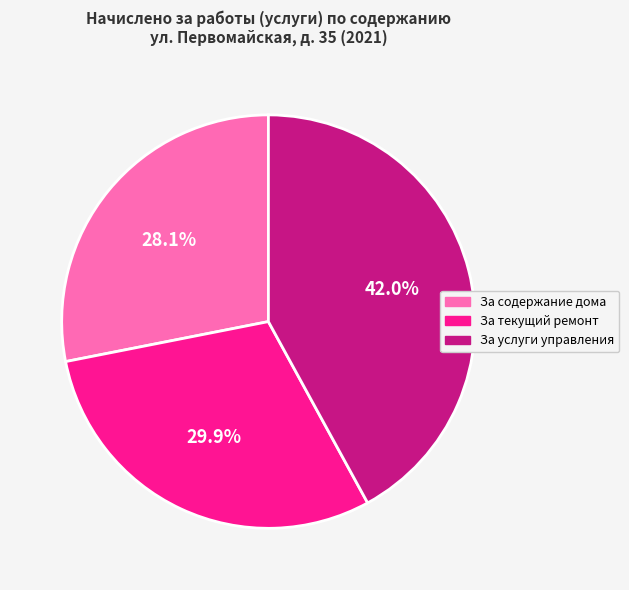

Which category has the biggest portion of the pie?

За услуги управления